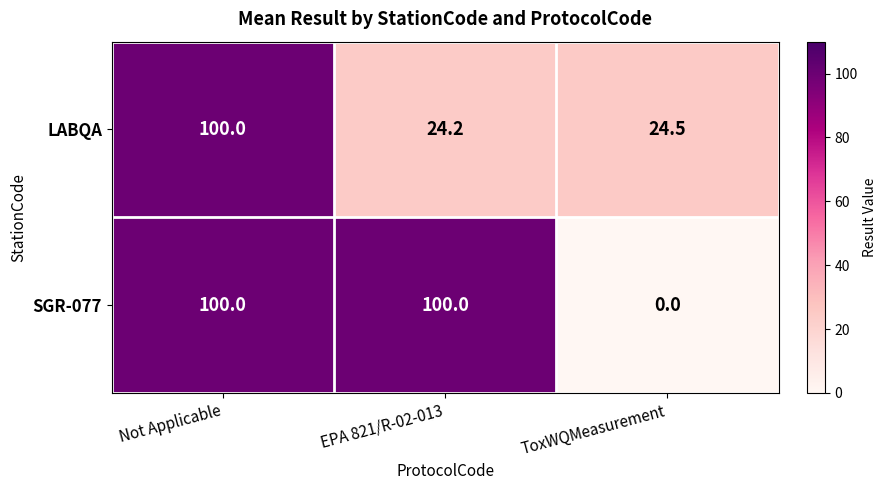

Which series has the largest total across all categories?

SGR-077